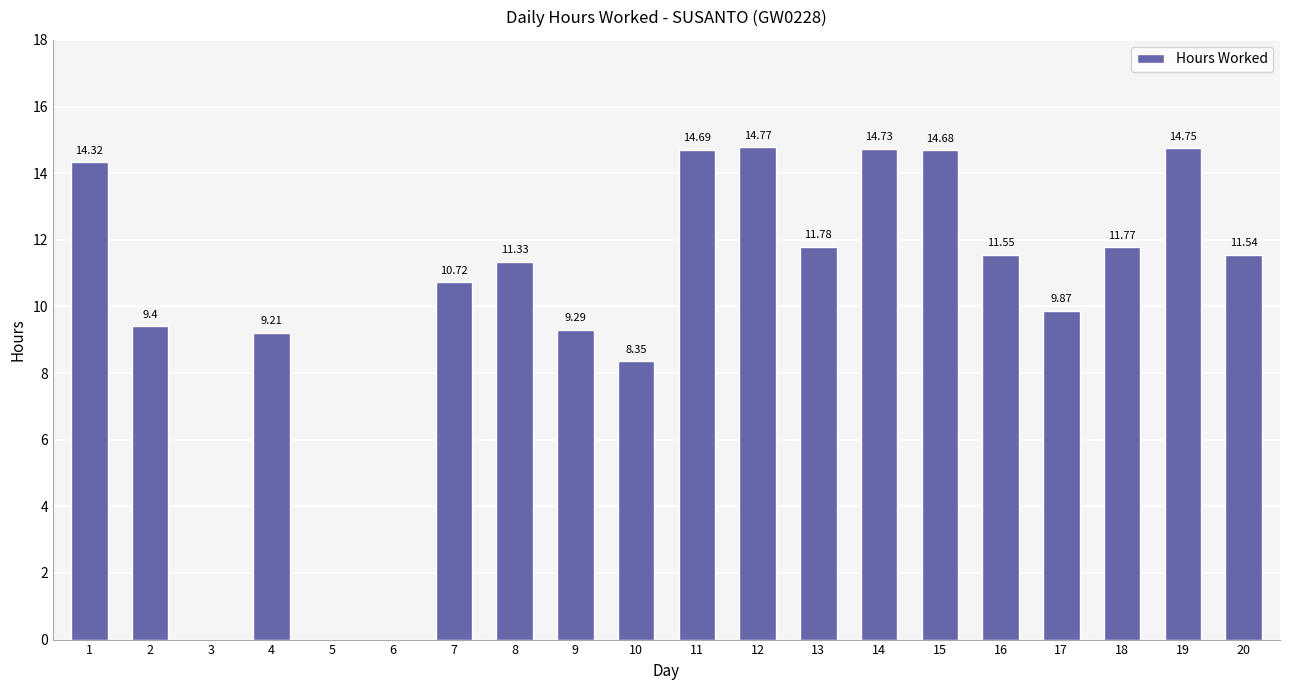

Between 9 and 12, which is larger?

12